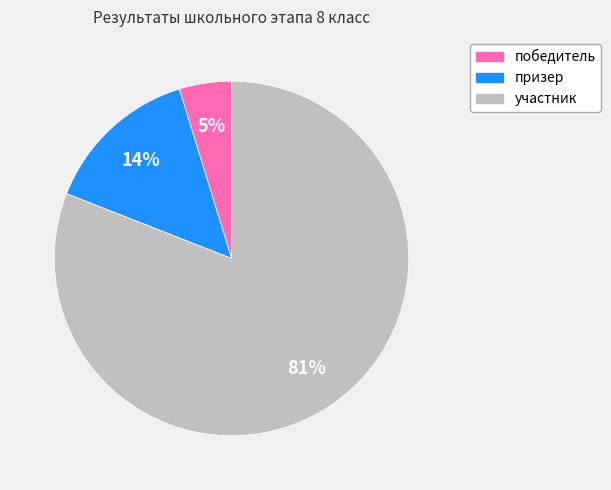

Which slice is the smallest?

победитель